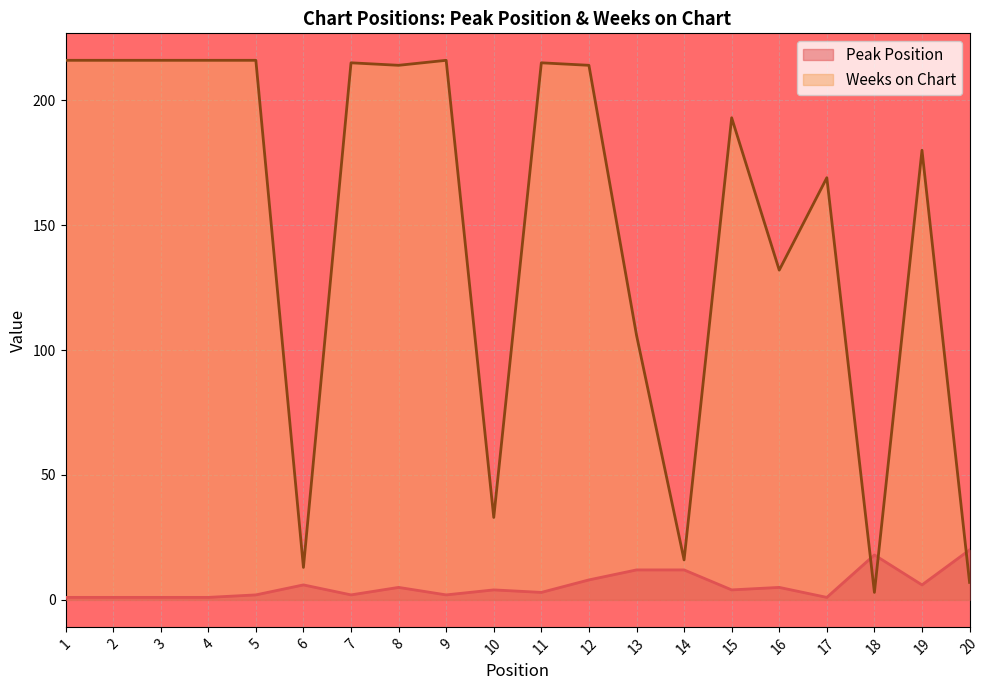

True or false: Peak Position and Weeks on Chart cross at least once.

True